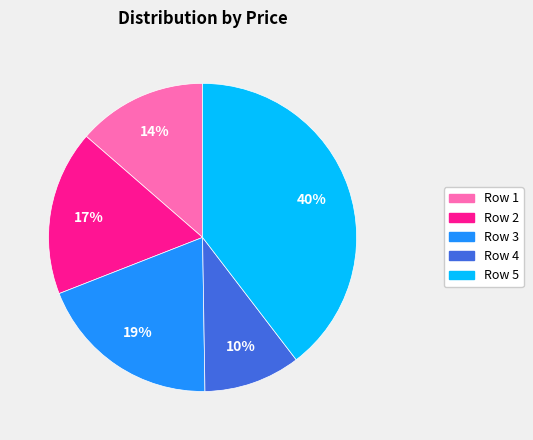

True or false: Row 5 accounts for 40% of the total.

True